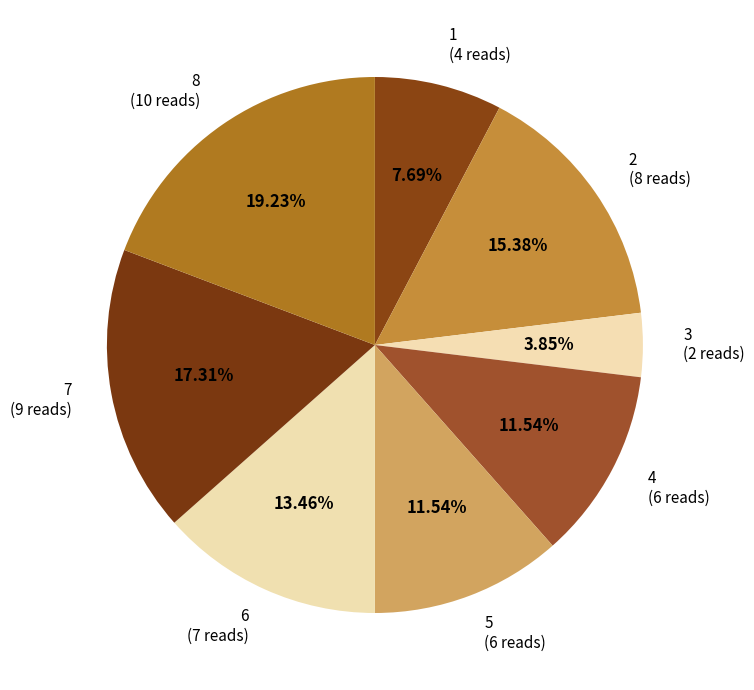

How many segments does this pie chart have?

8